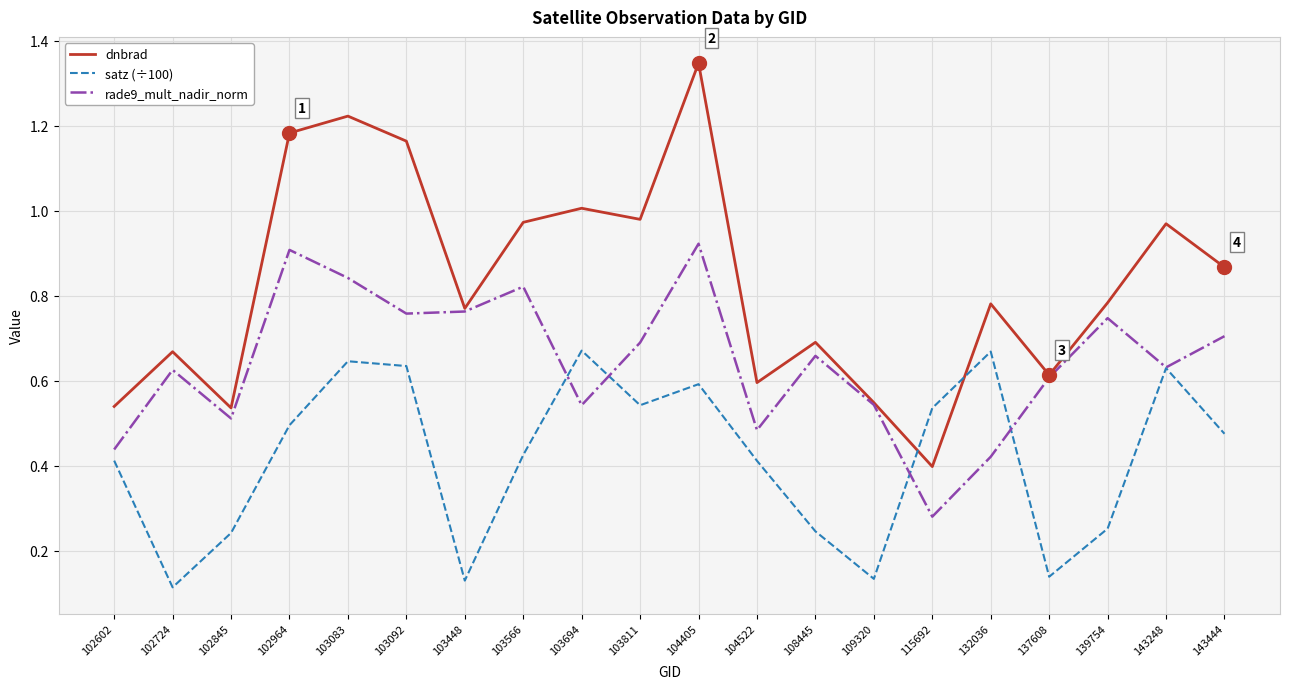

How many lines are shown in the chart?

3